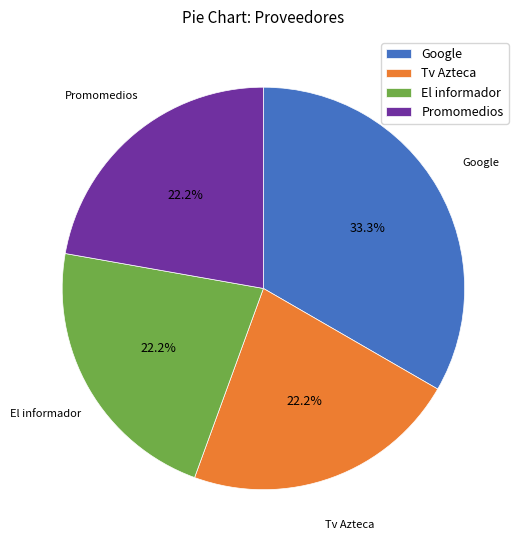

How much of the chart is everything except Promomedios?

77.8%